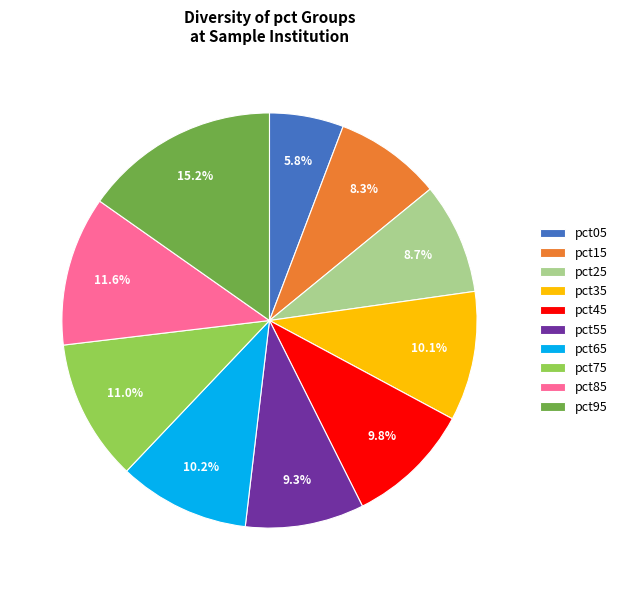

To the nearest percent, what is the difference between the pct95 and pct65 slice percentages?

5%